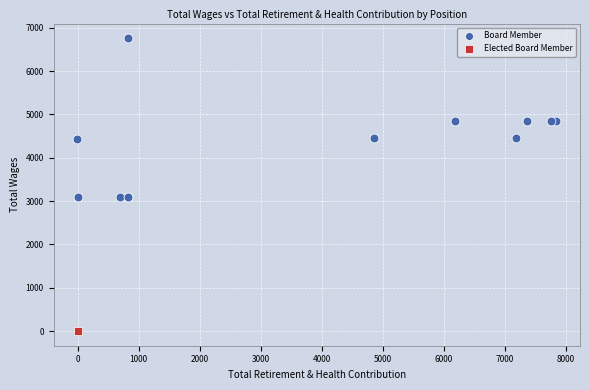

Which series reaches the minimum Y coordinate?

Elected Board Member